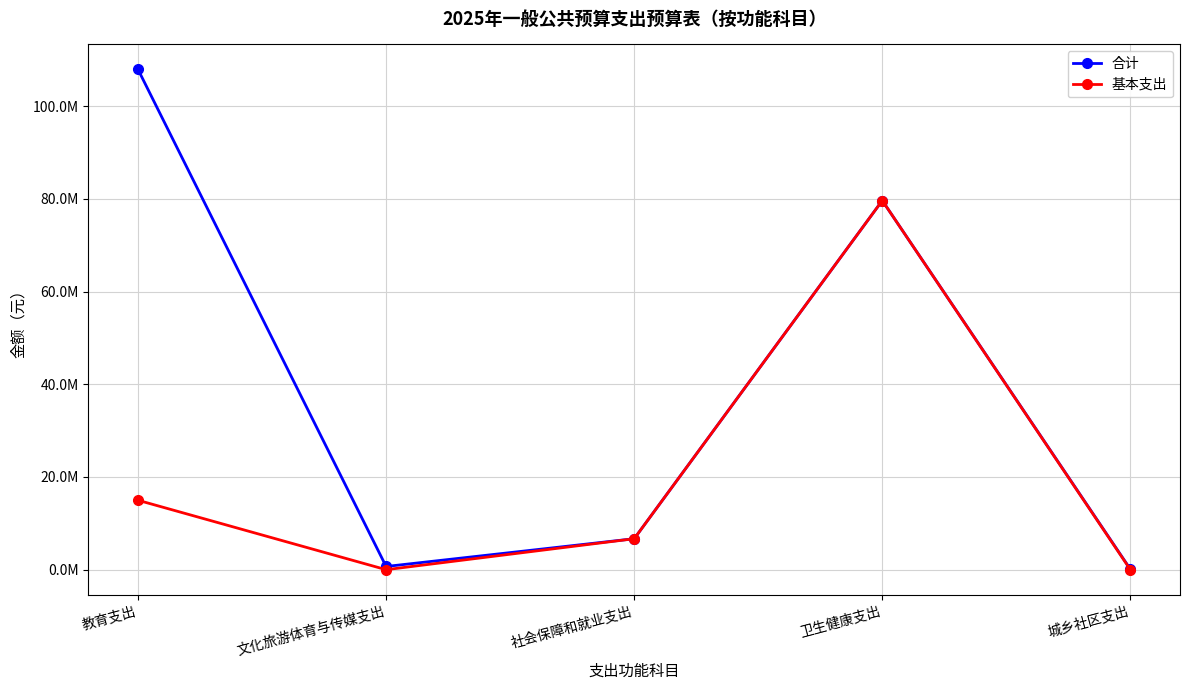

At which label is 基本支出 closest to 39807483?

教育支出